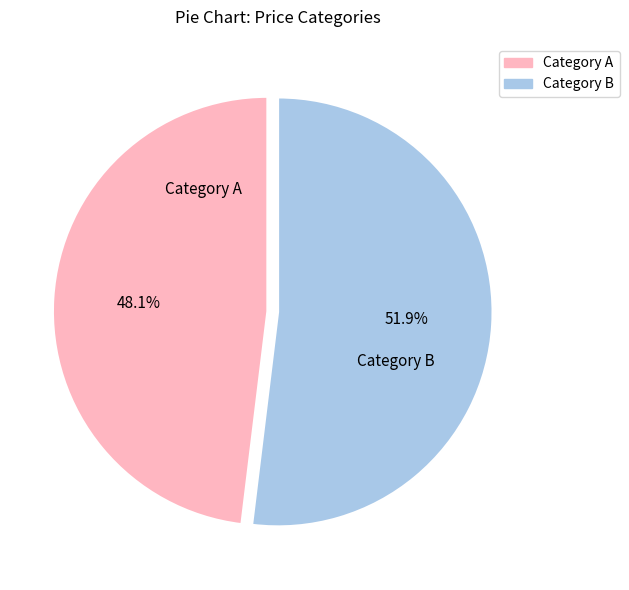

To the nearest percent, what is the difference between the largest and smallest slice percentages?

4%